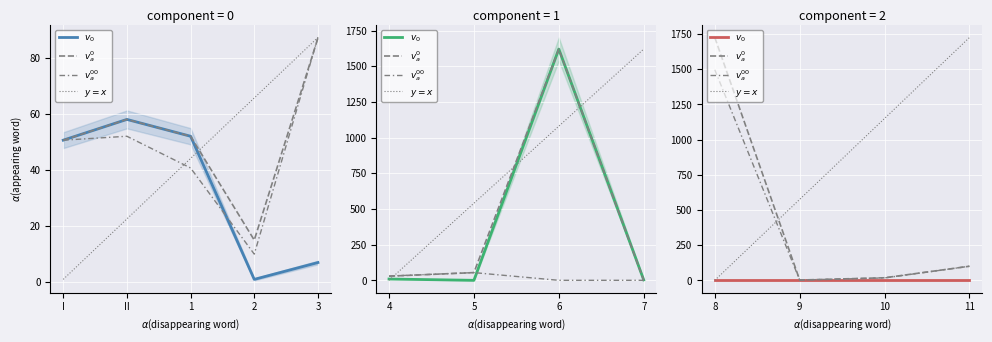

What is the difference between the maximum and second lowest values in the $y=x$ series?

1150.0